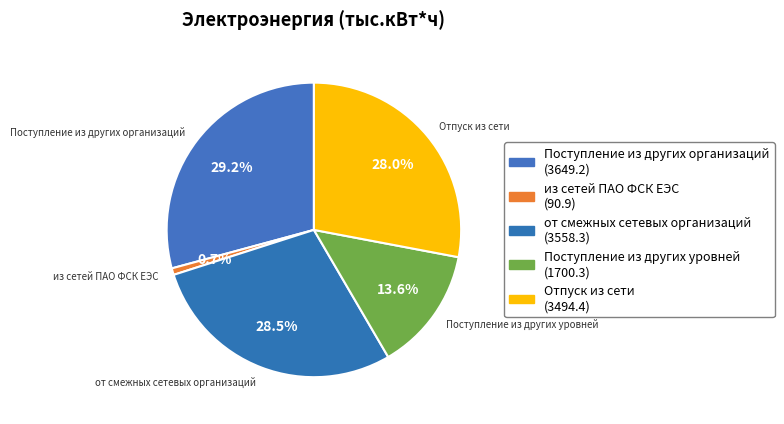

Is it true that Отпуск из сети is 28% of the pie?

True